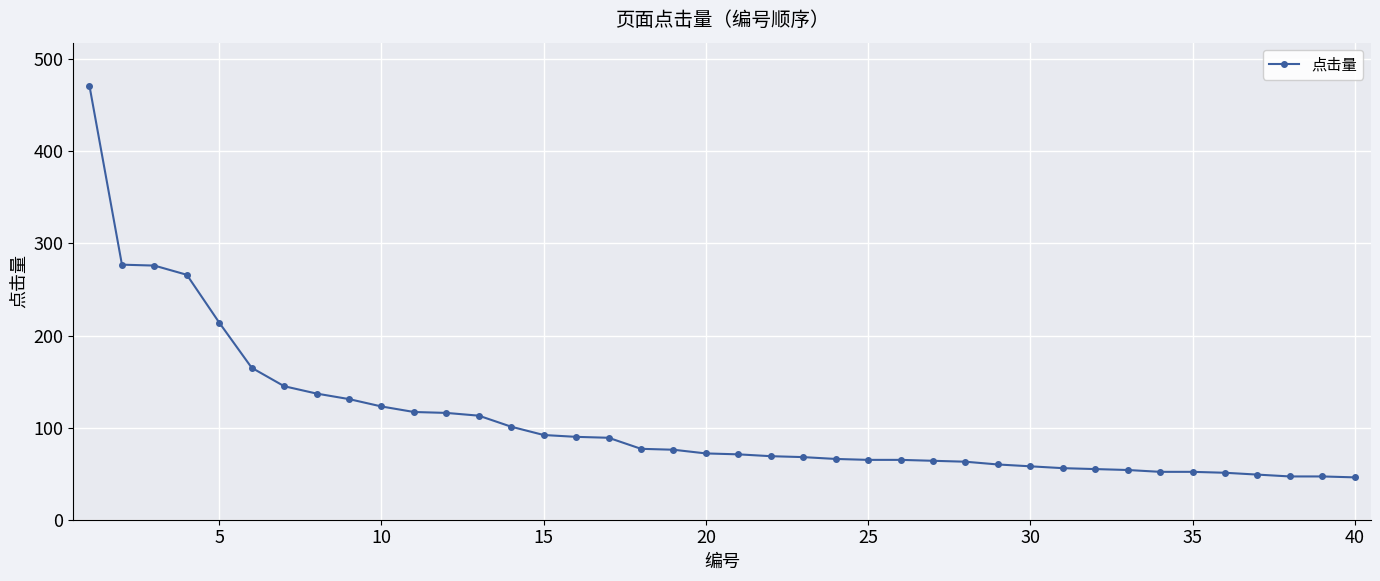

What is the value of the 10th point from the left?

123